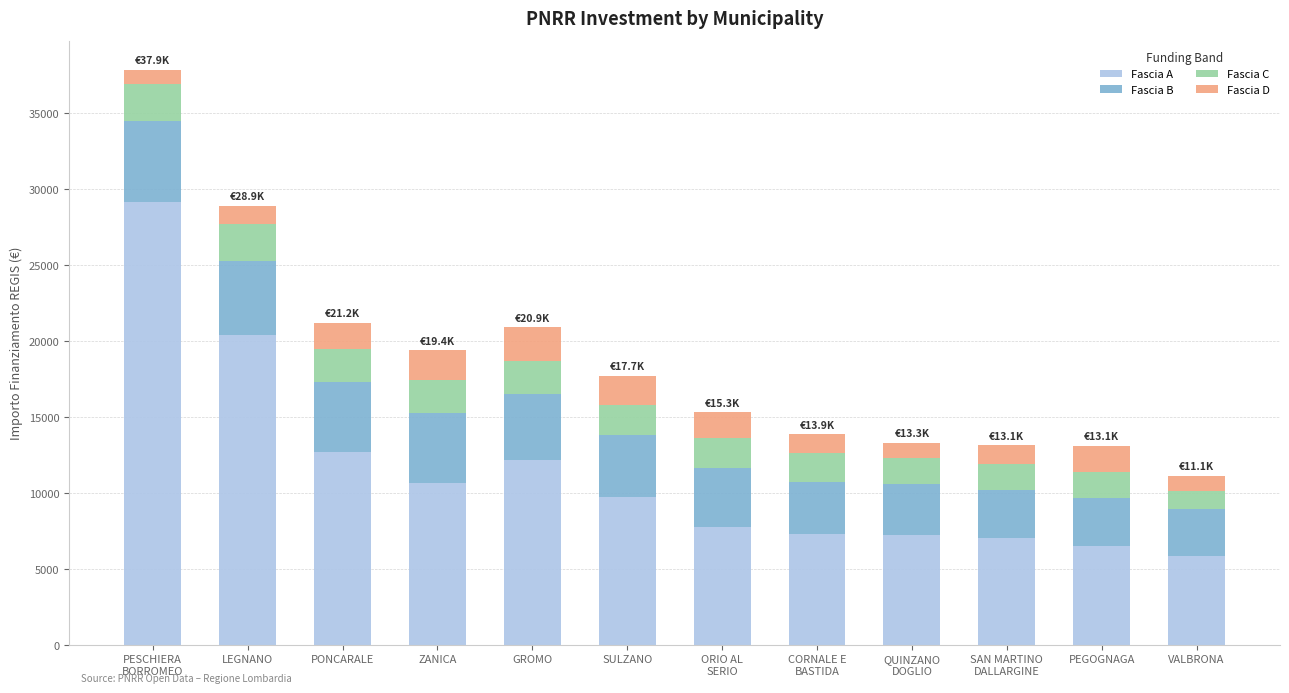

What is the total value across all series at PONCARALE?

21196